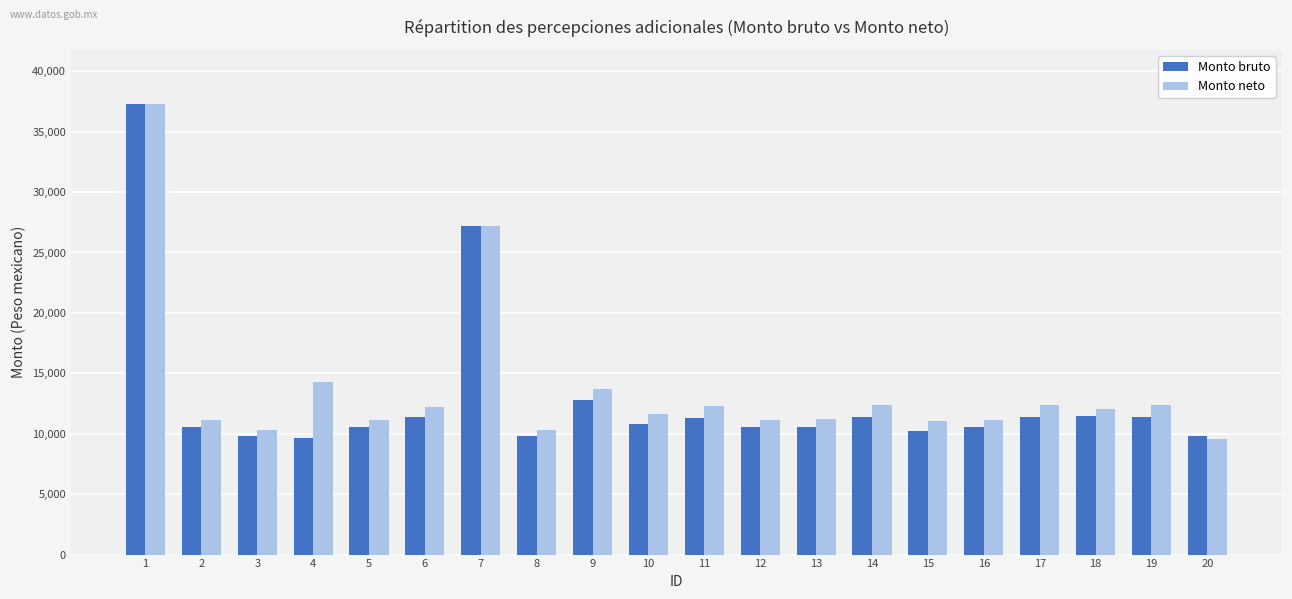

Which series changed the most between 12 and 18?

Monto bruto